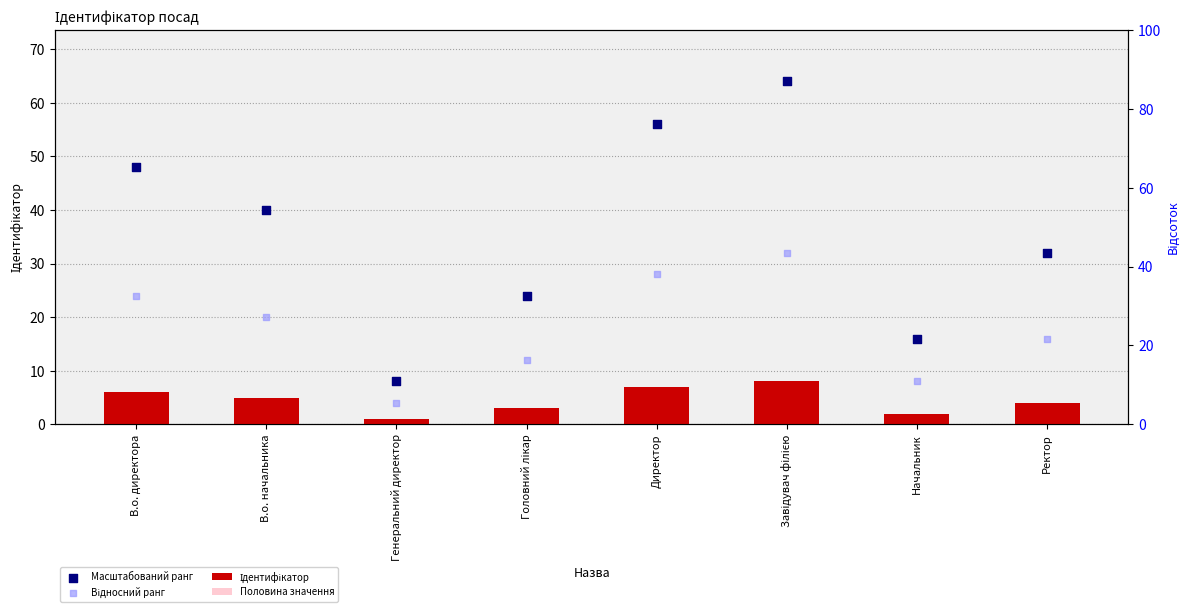

Which series has the largest total across all categories?

Масштабований ранг